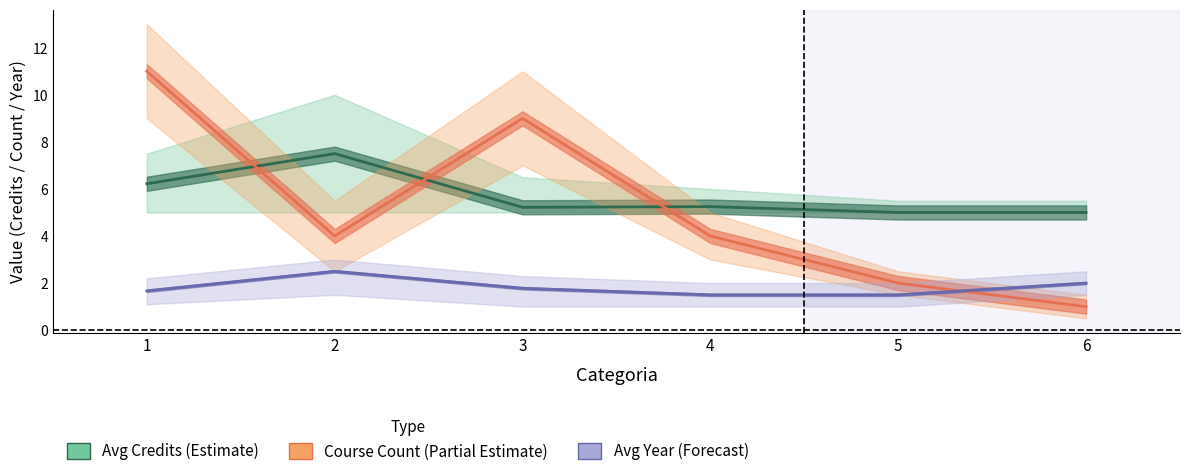

At which label does Avg Year reach its peak?

2